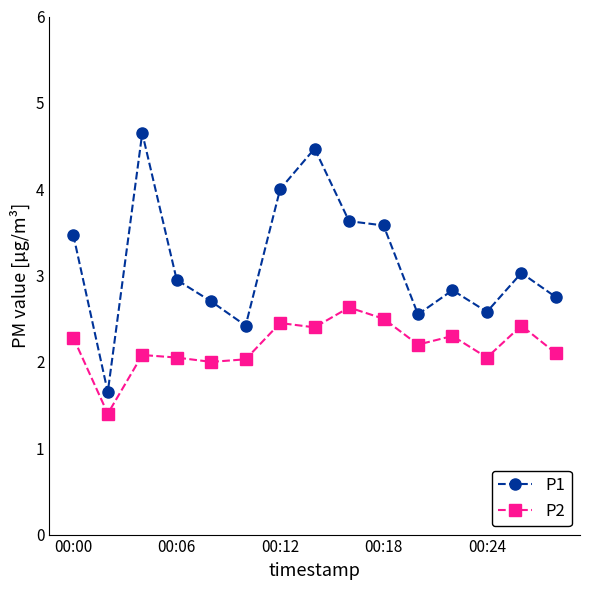

Rank the series by their average value, from highest to lowest.

P1, P2